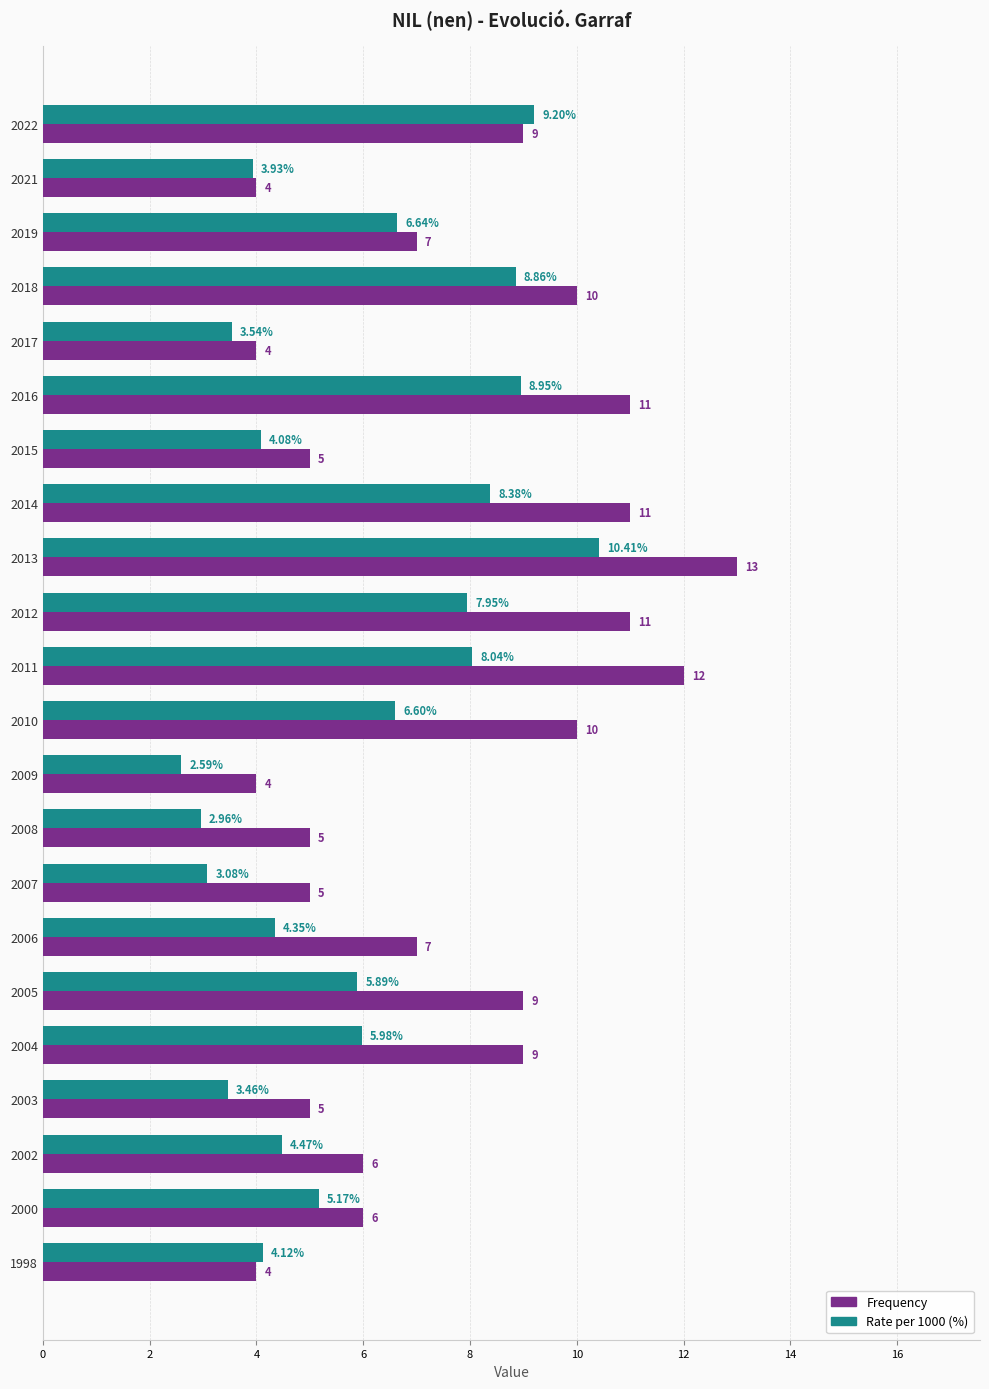

List the series in order of their overall mean, lowest first.

Rate per 1000 (%), Frequency